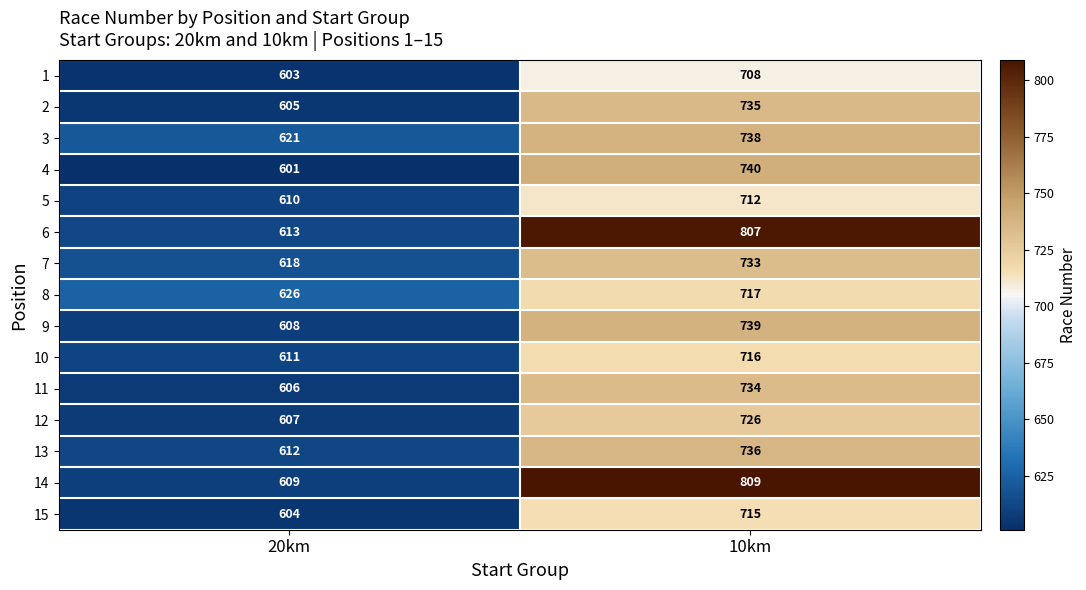

At how many categories does at least one series exceed 735?

1